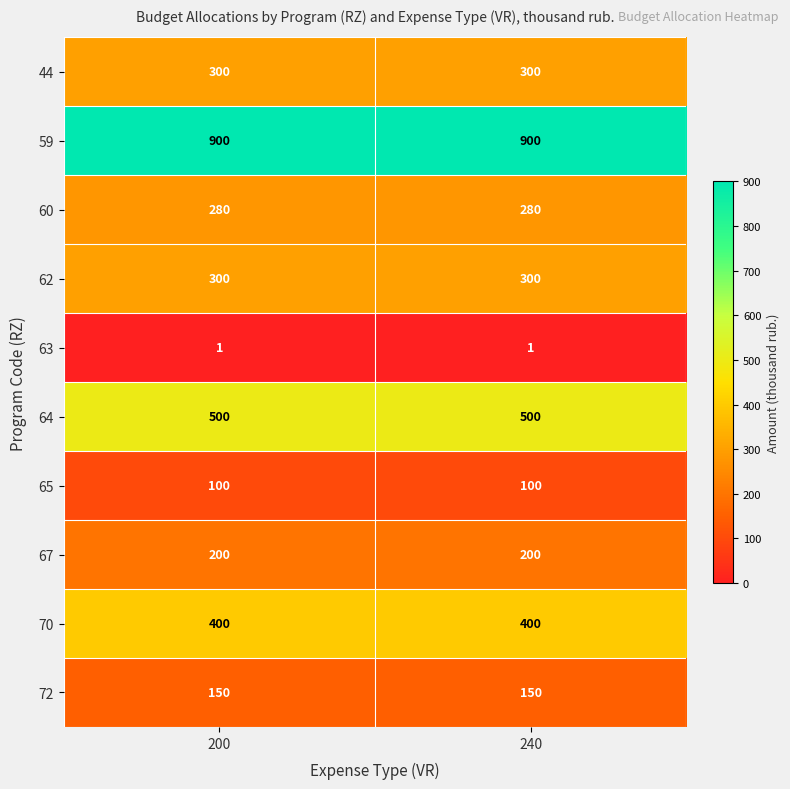

What is the total value across all series at 240?

3131